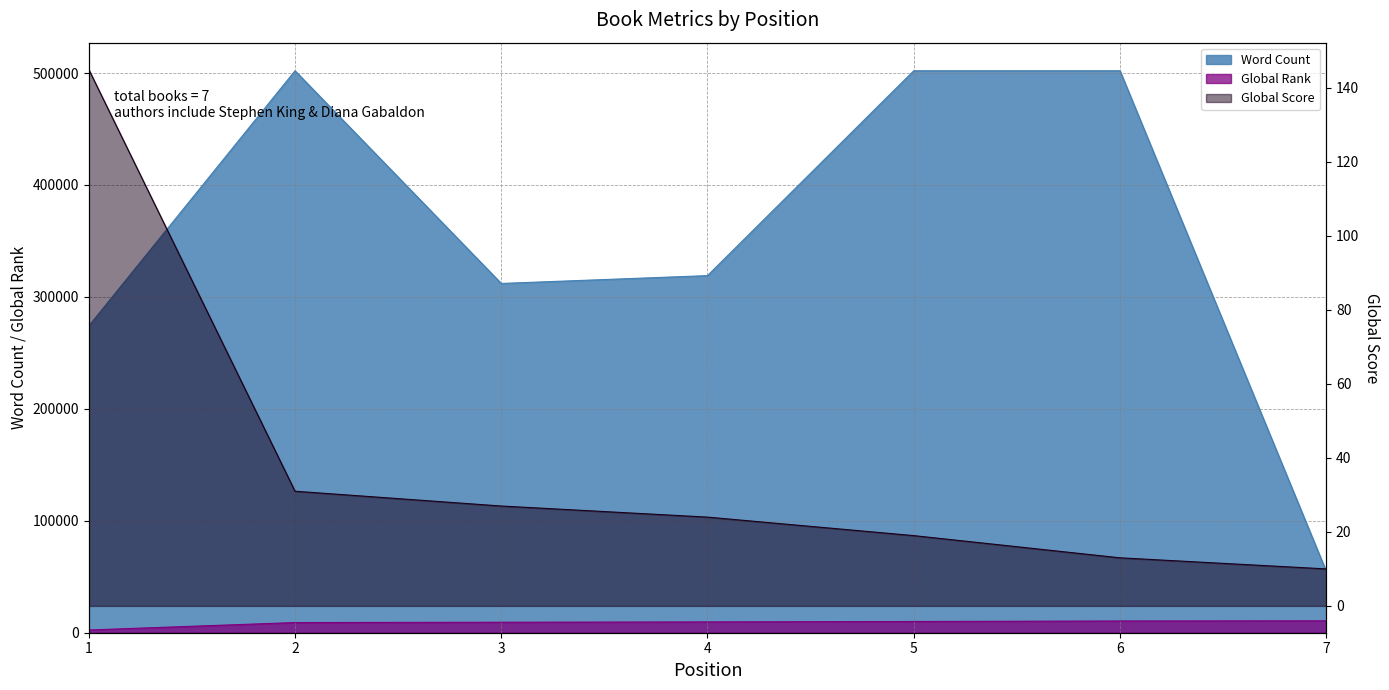

At how many categories does at least one series exceed 358621?

3